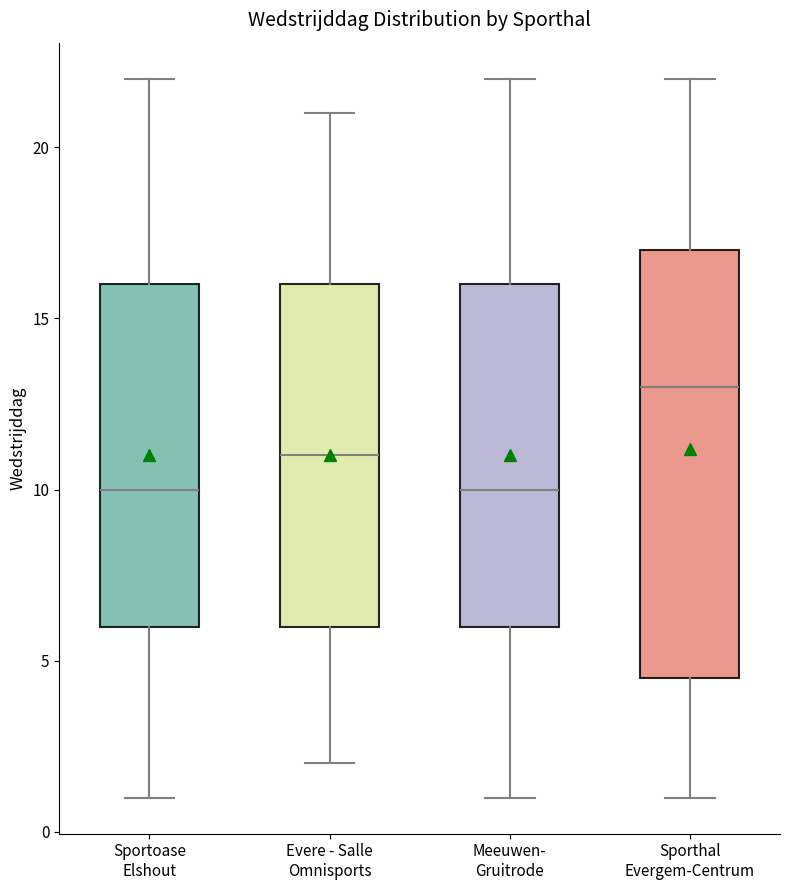

Which box's median line is the highest?

Sporthal Evergem-Centrum